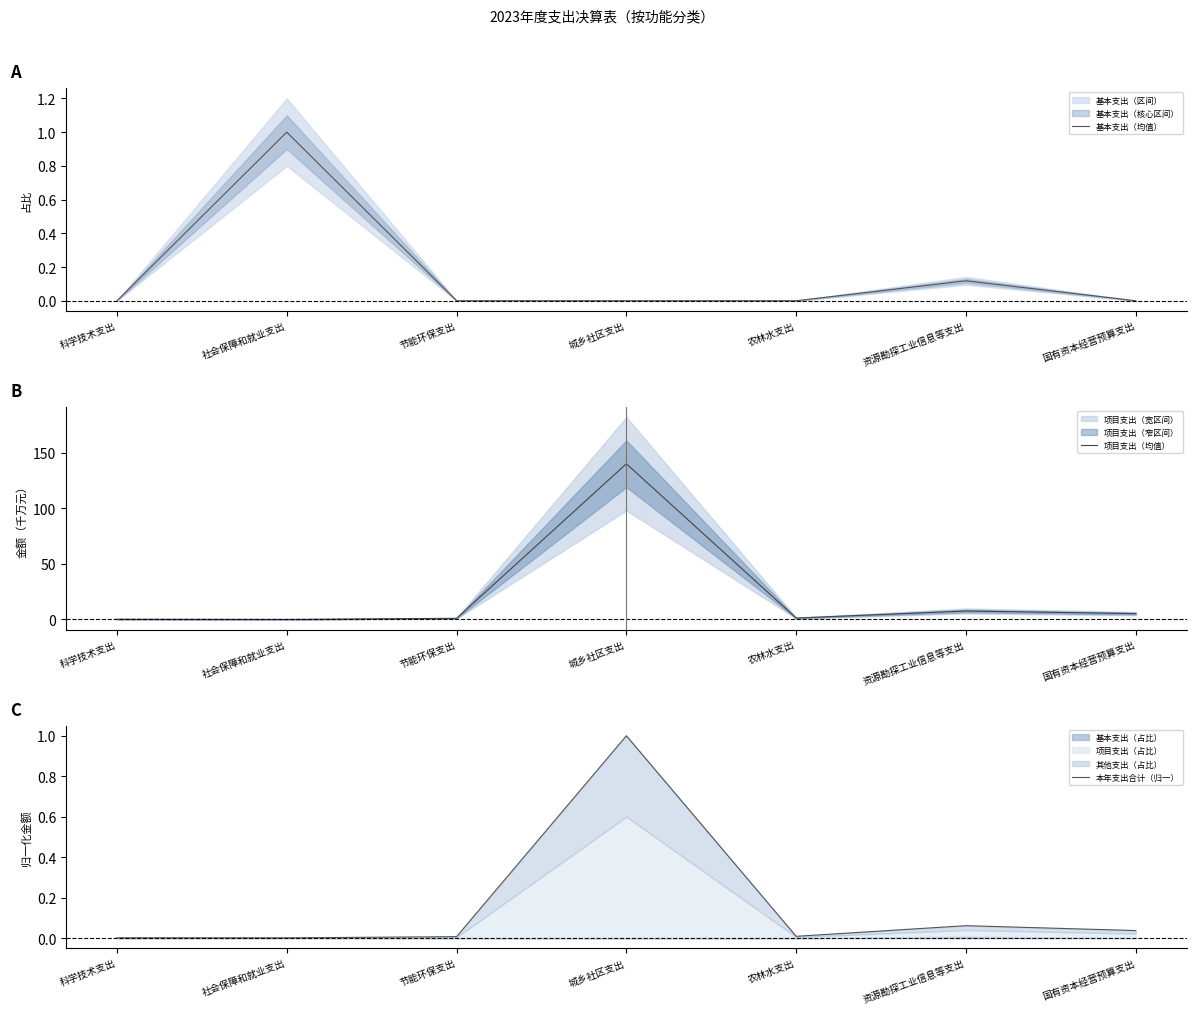

Where does the 项目支出（均值） series first go above 1?

城乡社区支出